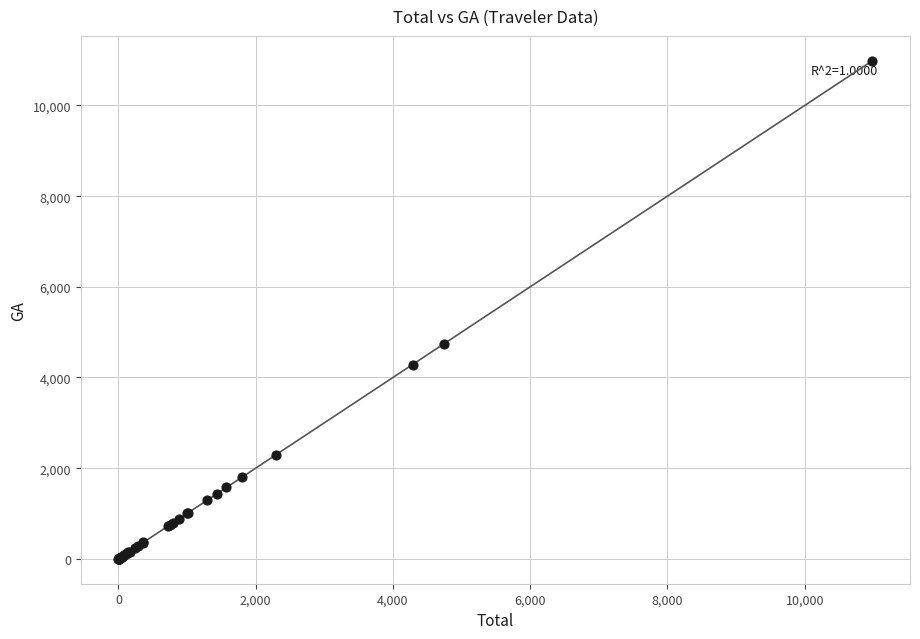

What Y value in the scatter plot is closest to 5493?

4741.1